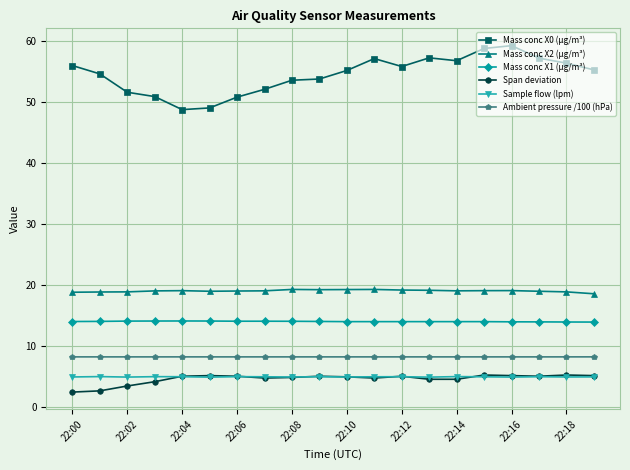

What is the maximum value for Span deviation?

5.3